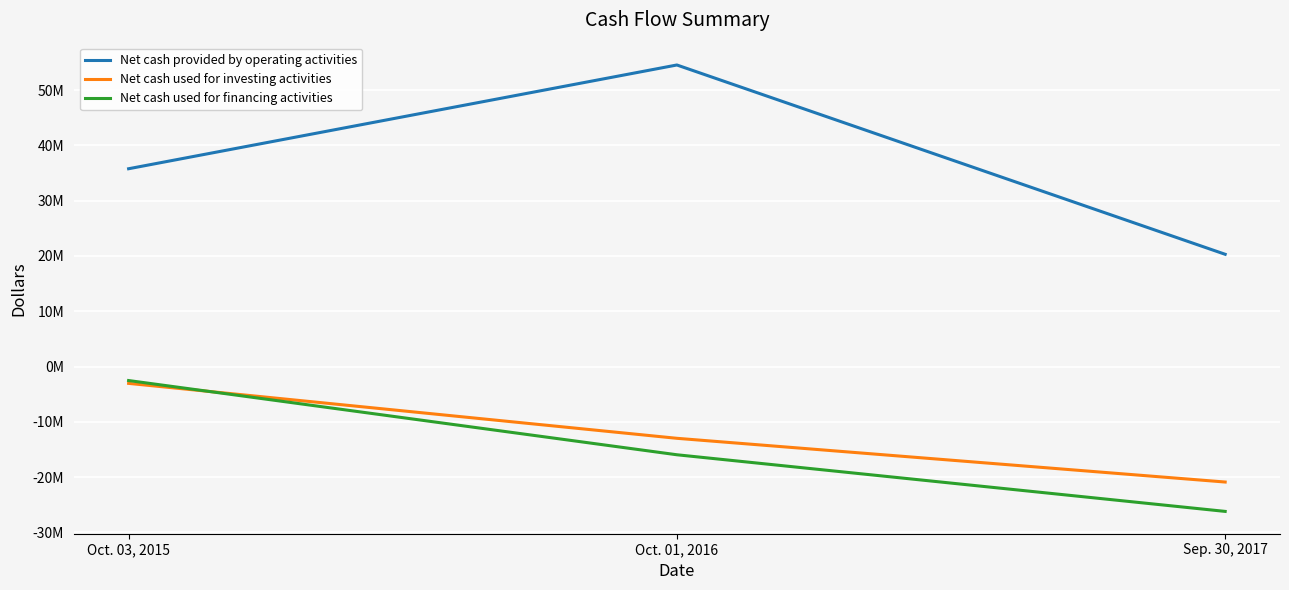

Which series has the largest total across all categories?

Net cash provided by operating activities